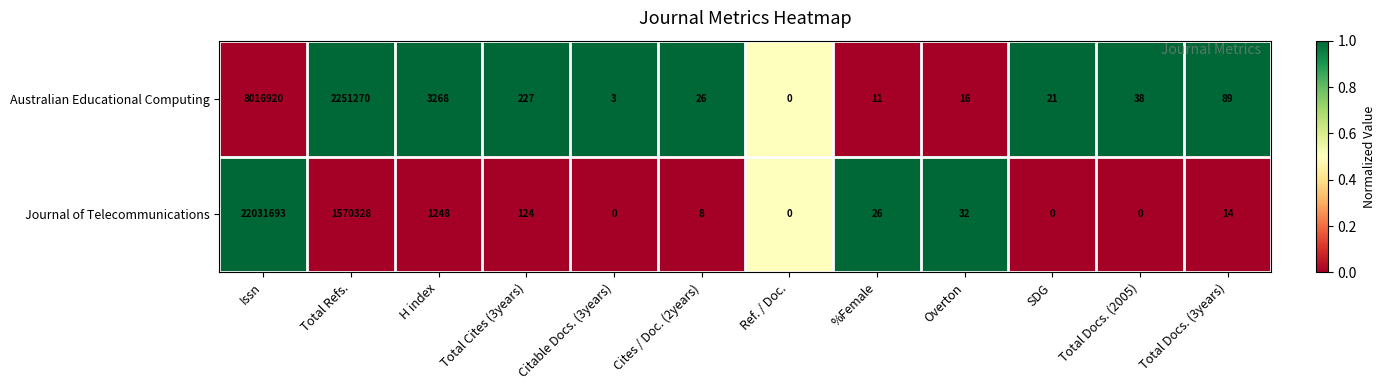

What is the sum of all Australian Educational Computing values?

10271889